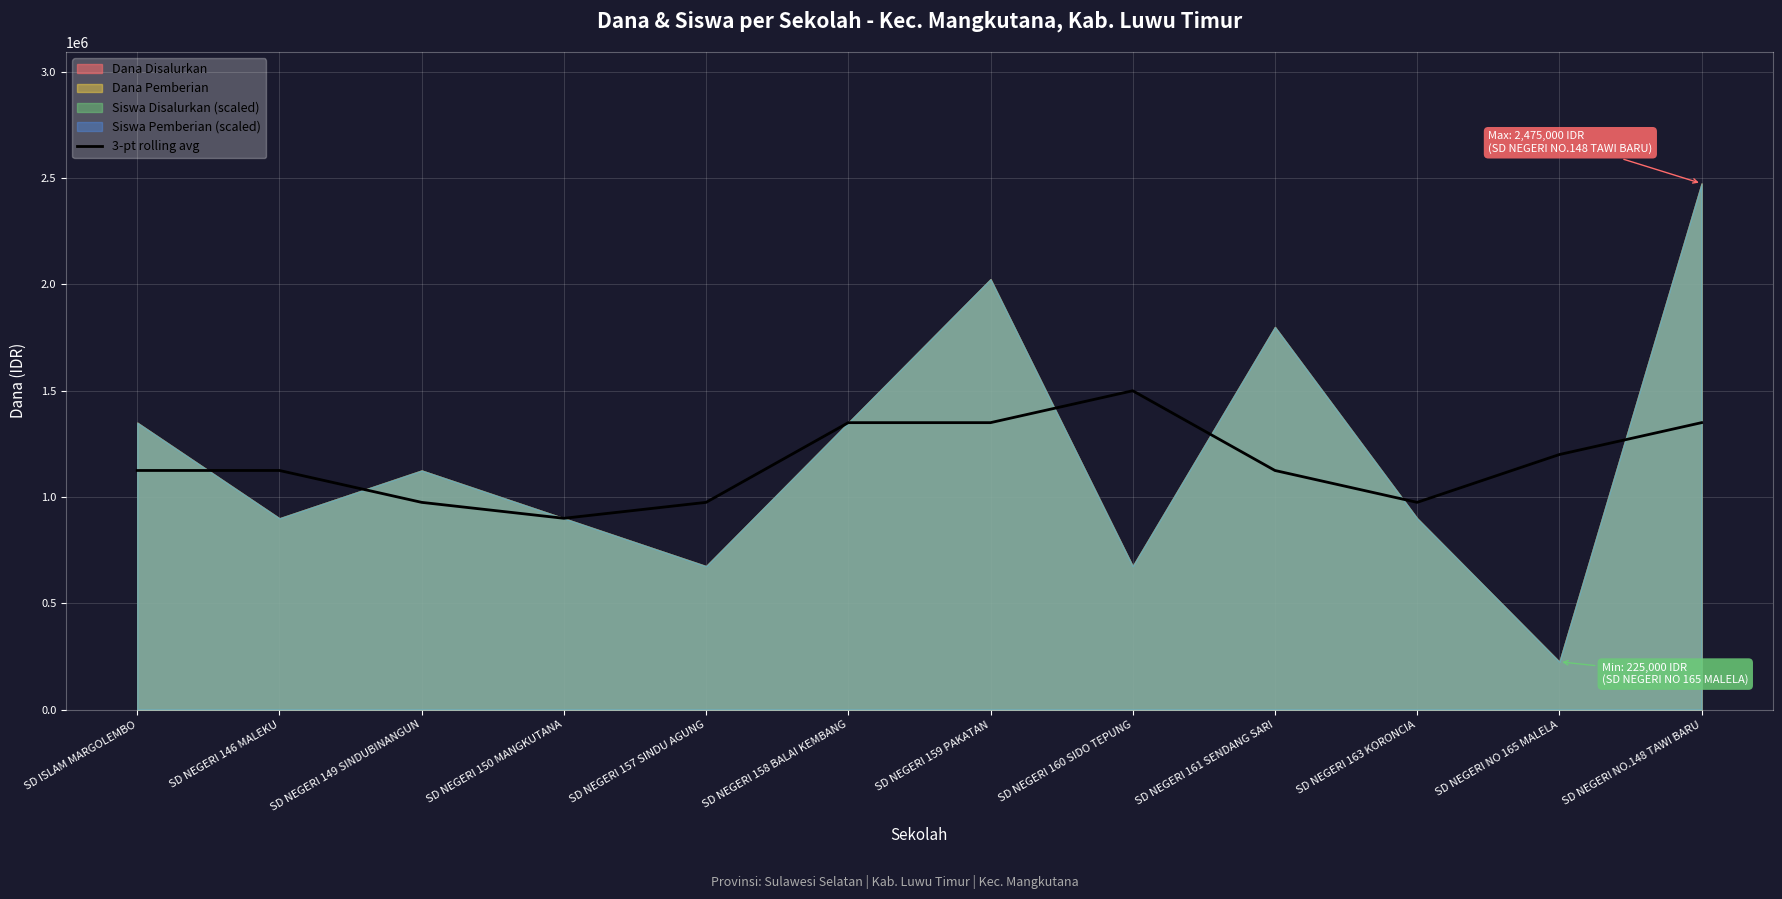

Count the number of categories in the chart.

12